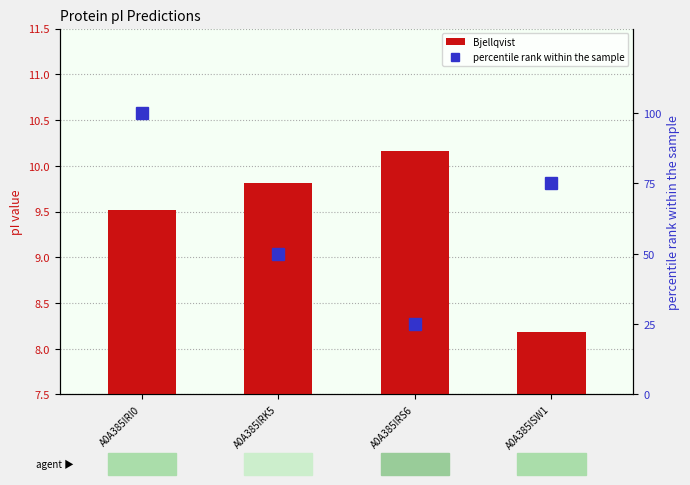

Reading left to right, transcribe all the data shown in this chart.

Bjellqvist: 9.5	9.8	10.2	8.2
percentile rank within the sample: 100.0	50.0	25.0	75.0